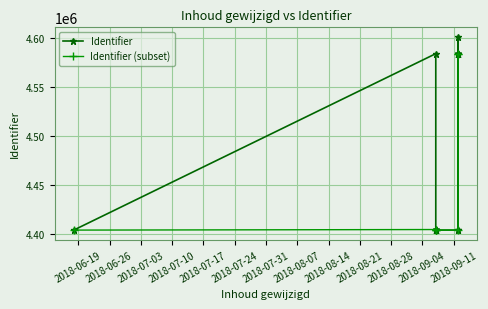

What is the label of the 4th point from the left?

2018-09-12